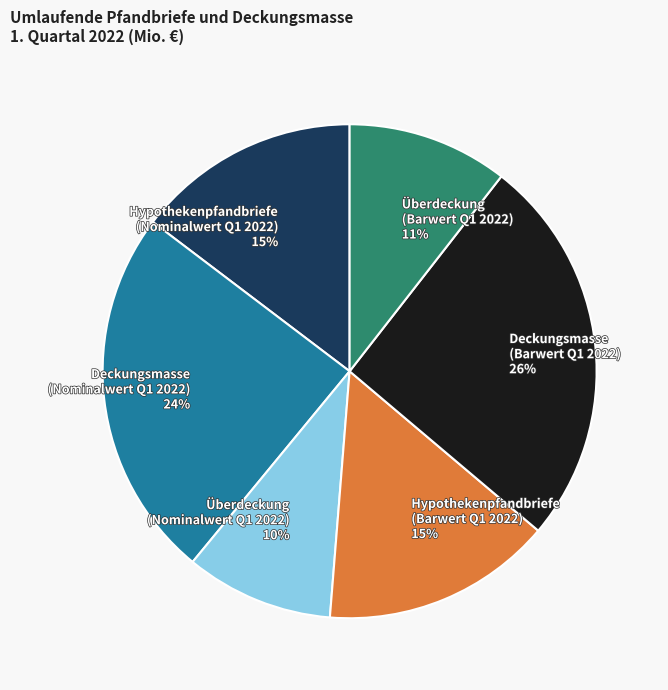

Is it true that Hypothekenpfandbriefe (Barwert Q1 2022) is 4% of the pie?

False